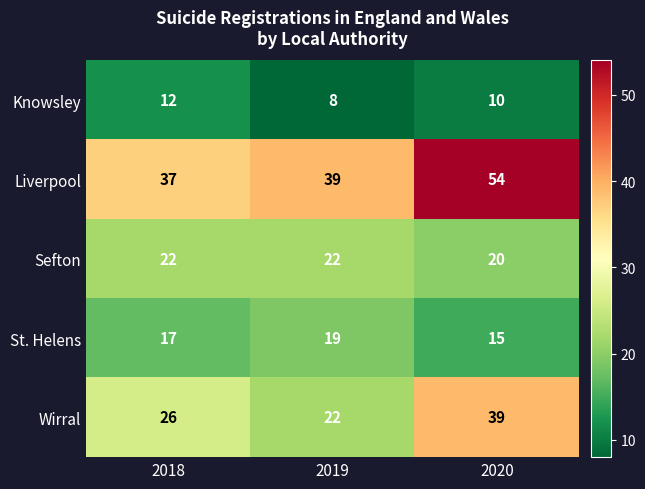

What is the sum of the Sefton values at 2020 and 2018?

42